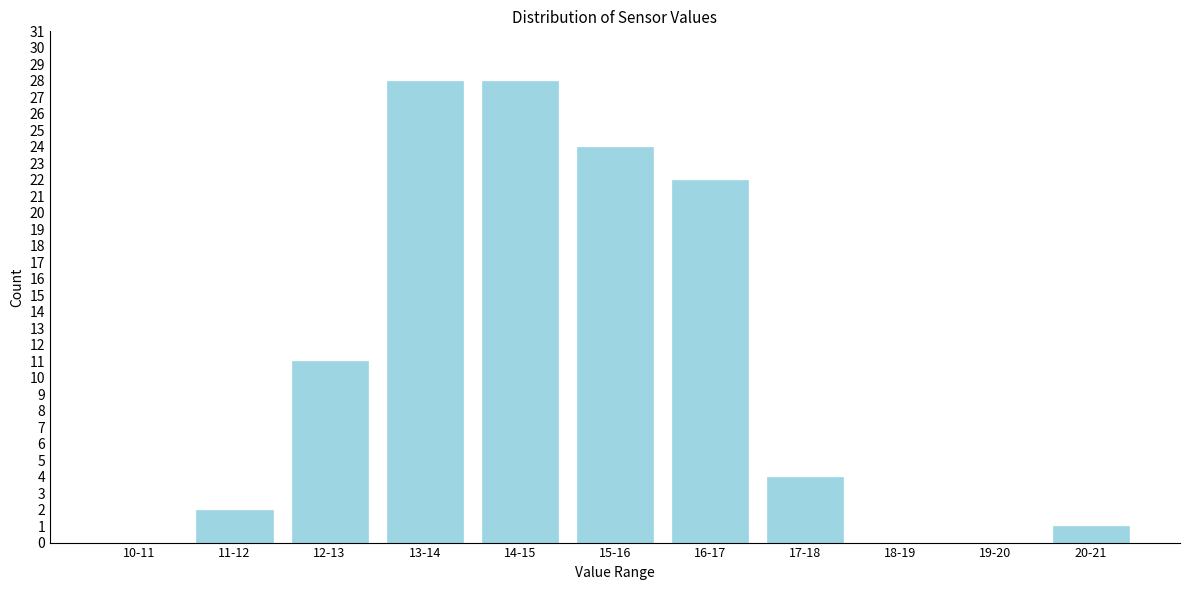

Reading right to left, list all the values displayed in this chart.

20-21=1	19-20=0	18-19=0	17-18=4	16-17=22	15-16=24	14-15=28	13-14=28	12-13=11	11-12=2	10-11=0